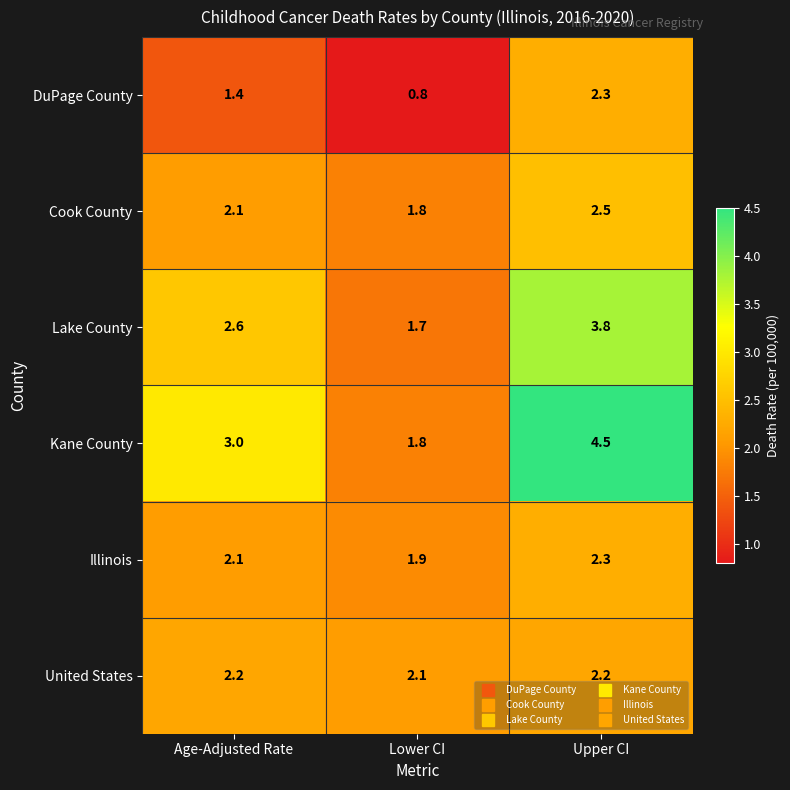

What is the sum of the DuPage County values at Upper CI and Lower CI?

3.1